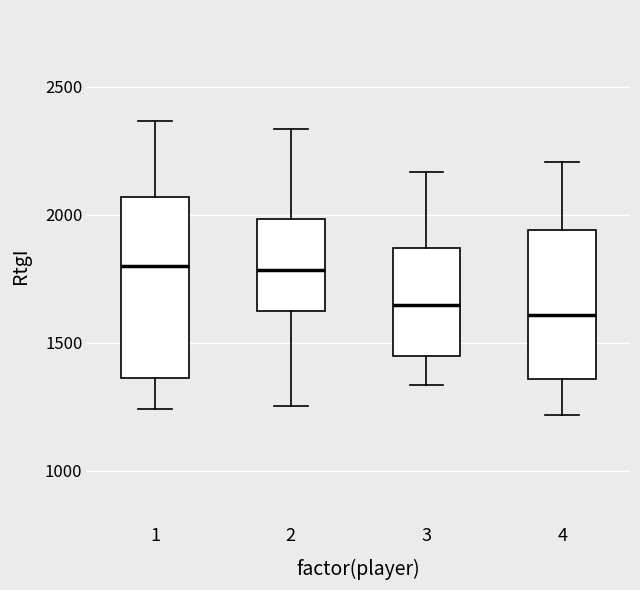

Where does the lower whisker of the box at x = 1 end on the y-axis? The values are not printed on the chart, so give them approximately, as read against the axis.

1250